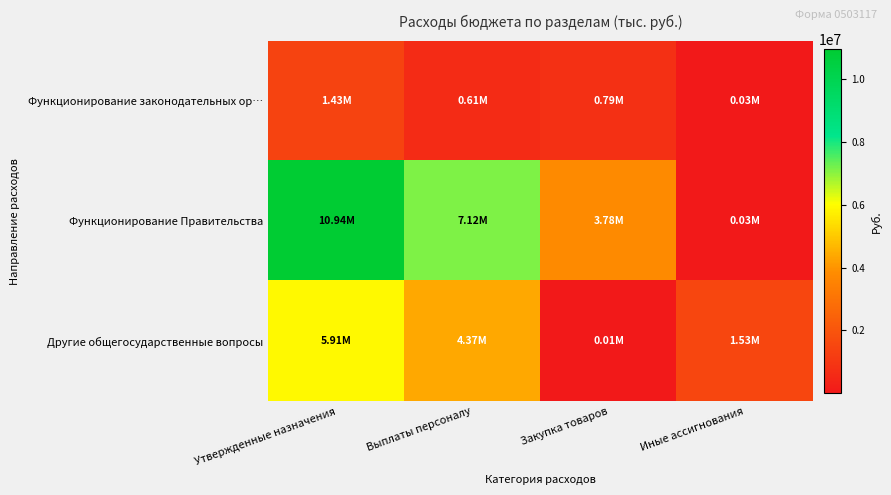

At how many categories does at least one series exceed 5687565?

2